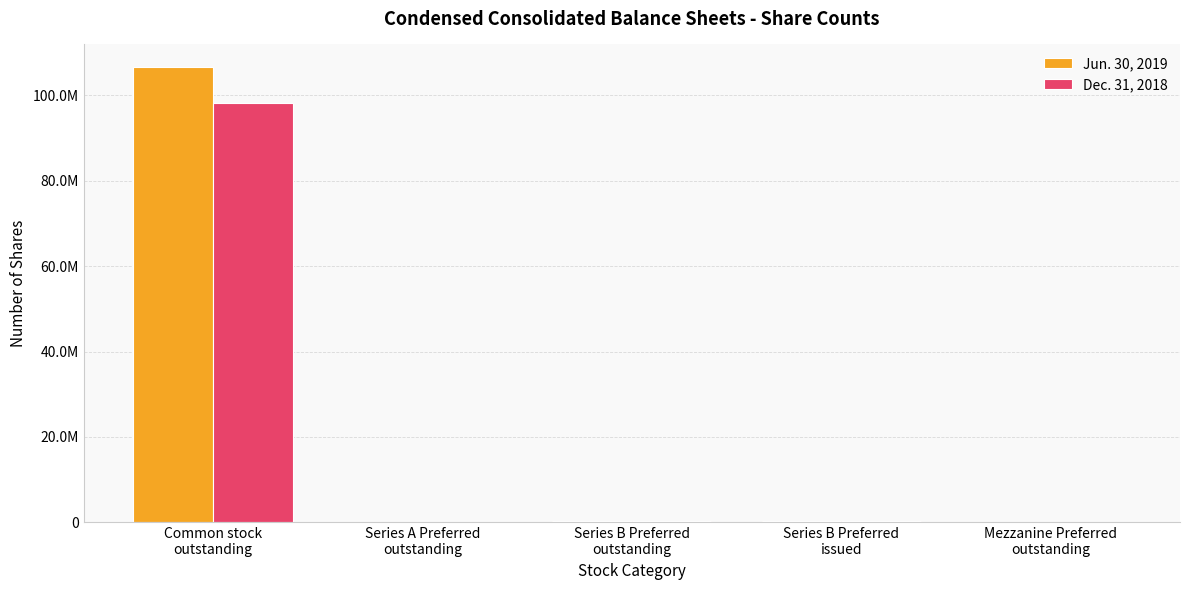

What is the total value across all series at Series A Preferred
outstanding?

74934